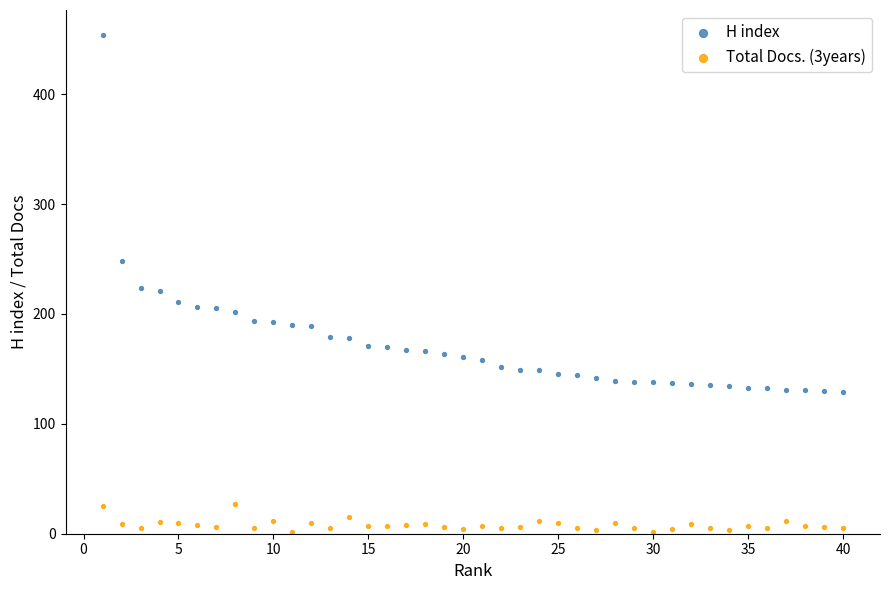

In the H index series, what Y value is closest to 291?

248